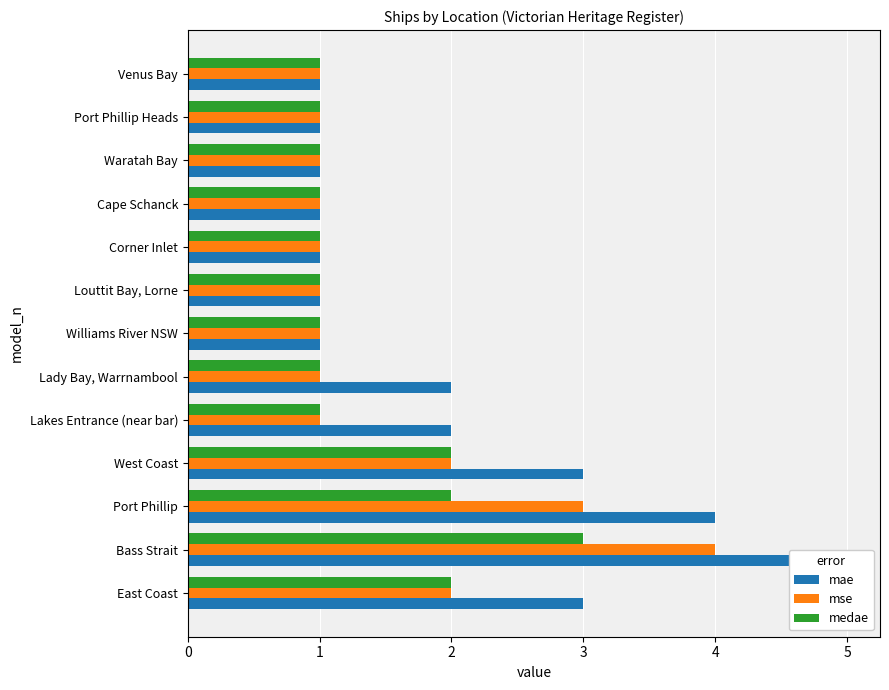

Reading right to left, transcribe all the data shown in this chart.

mae: 1	1	1	1	1	1	1	2	2	3	4	5	3
mse: 1	1	1	1	1	1	1	1	1	2	3	4	2
medae: 1	1	1	1	1	1	1	1	1	2	2	3	2